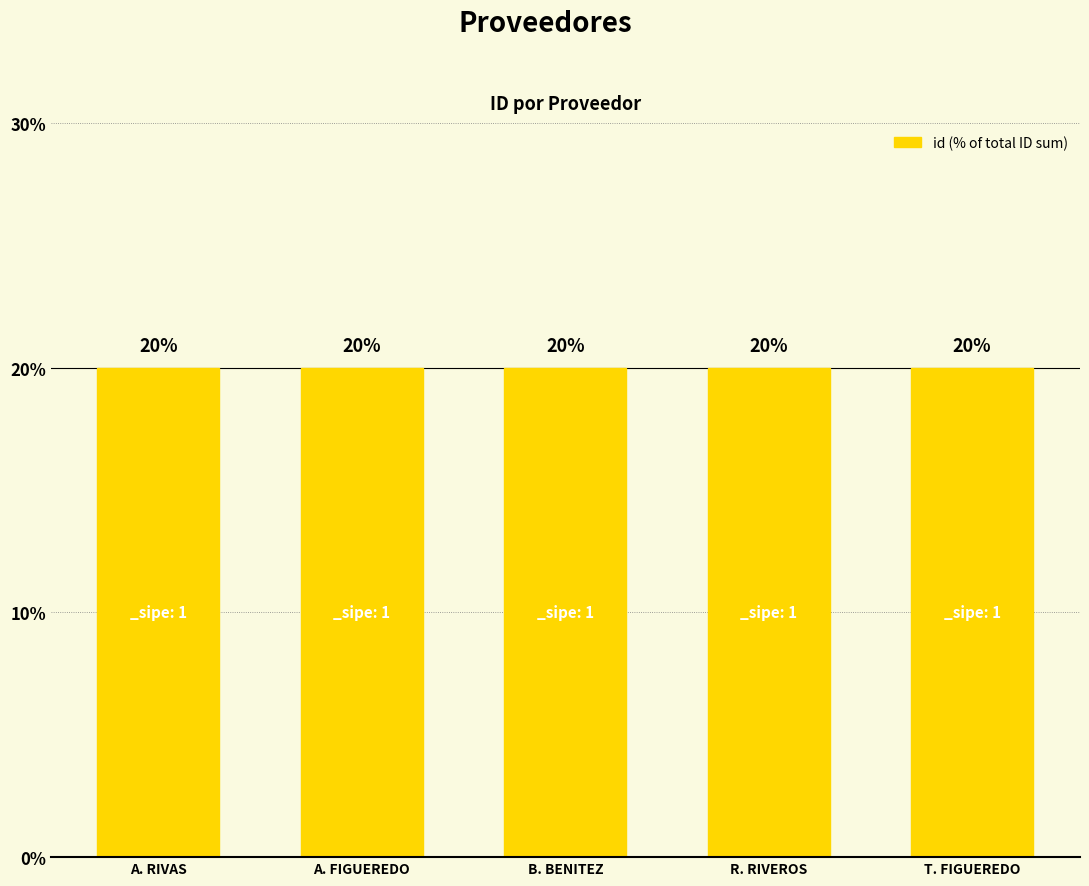

What is the maximum value shown in the chart?

20.0